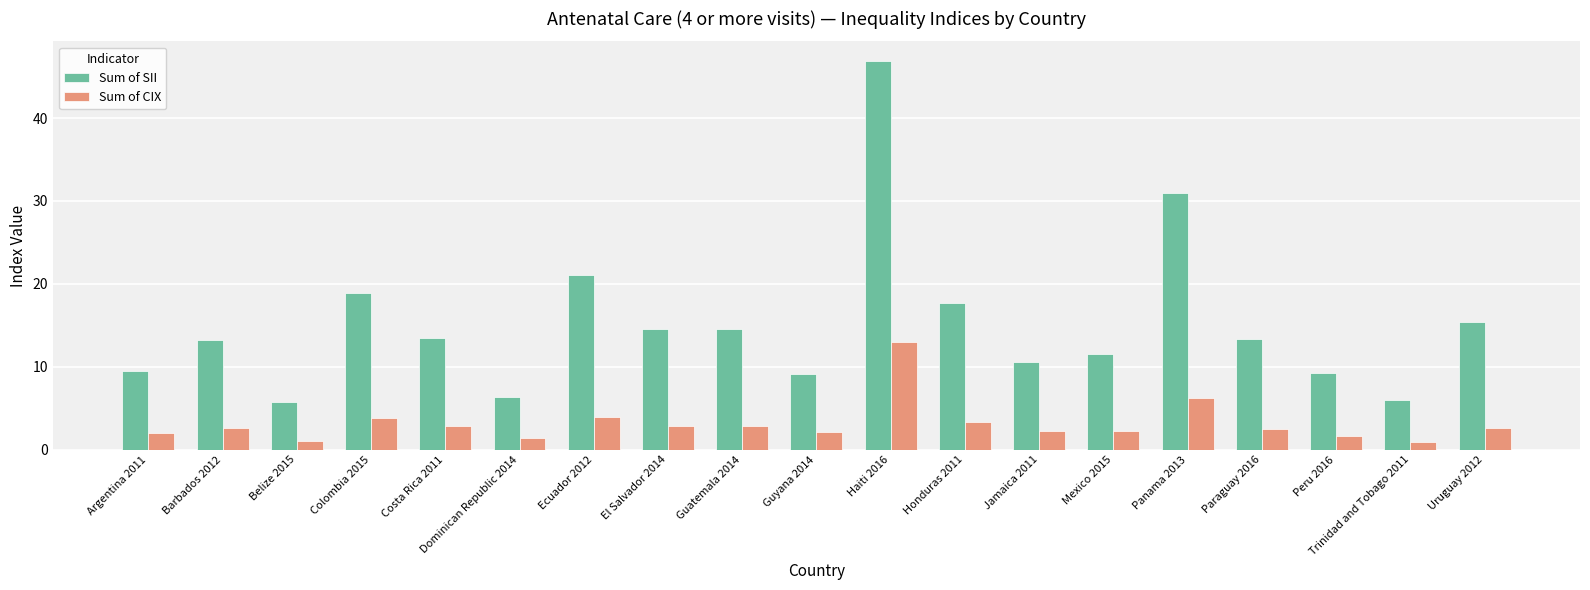

Are the bars horizontal?

No